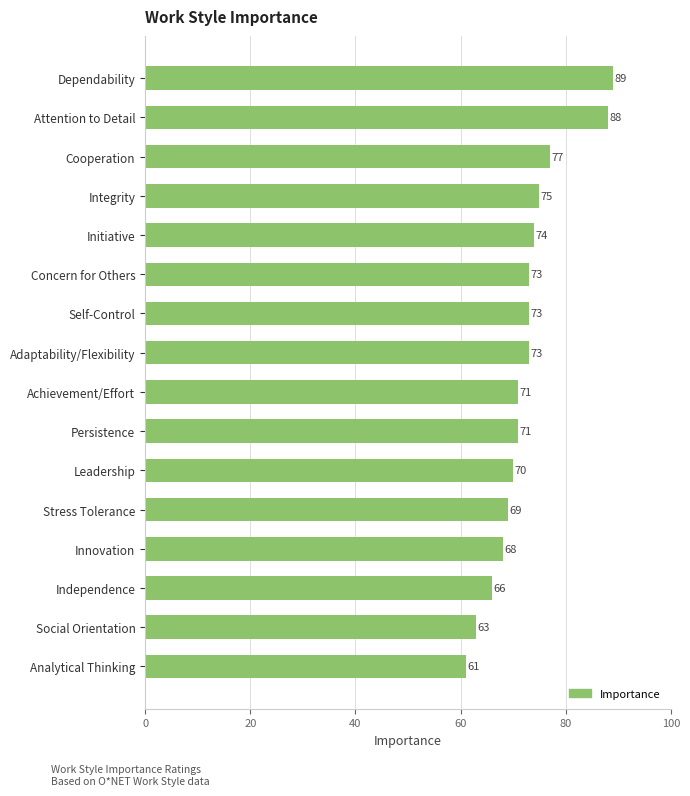

What value does the data have at Stress Tolerance?

69